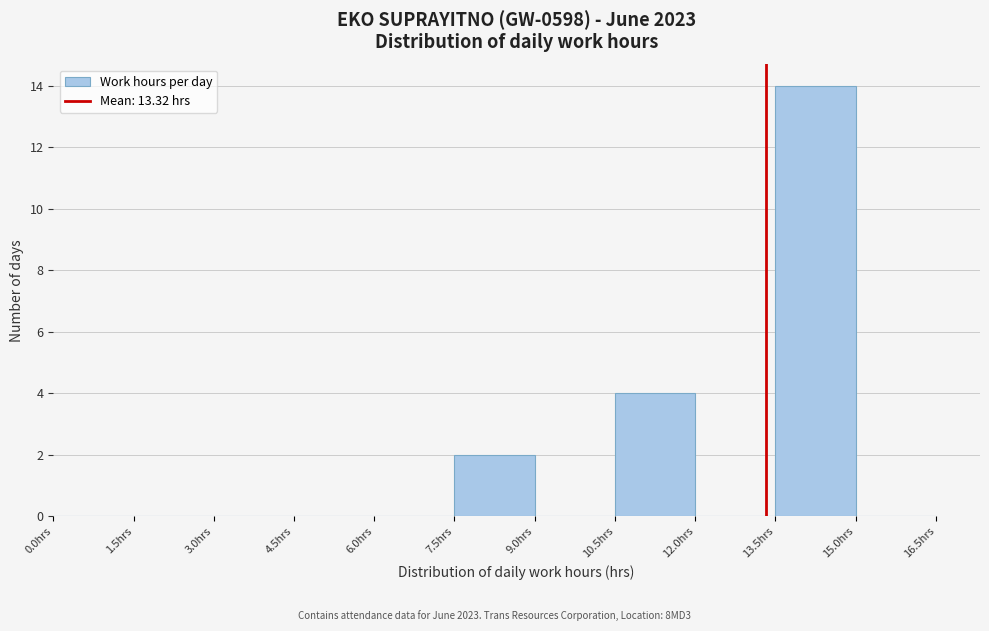

Over which range of the x-axis is the bar tallest?

13.5 to 15.0